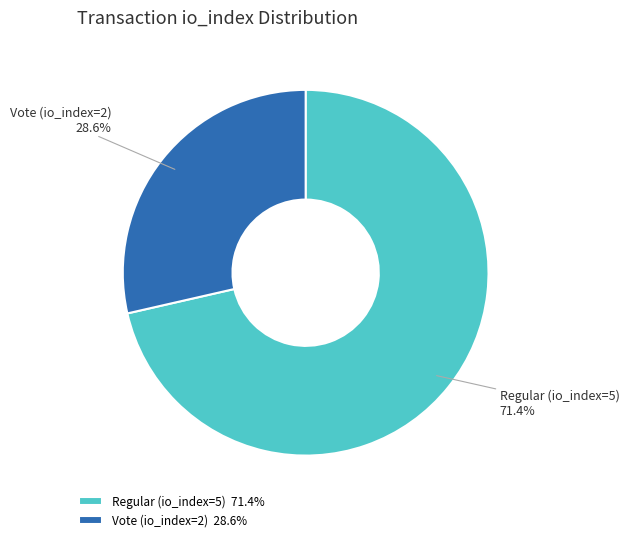

Which slice represents more than half of the pie?

Regular (io_index=5)